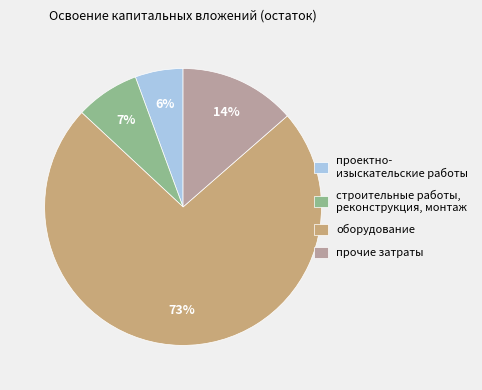

Which category has the smallest portion of the pie?

проектно- изыскательские работы